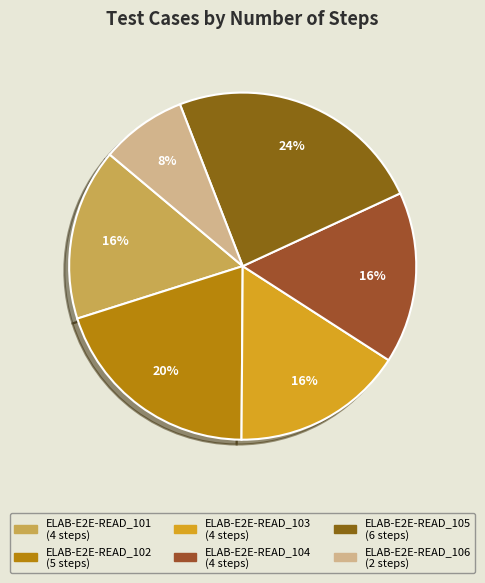

Which category has the biggest portion of the pie?

ELAB-E2E-READ_105